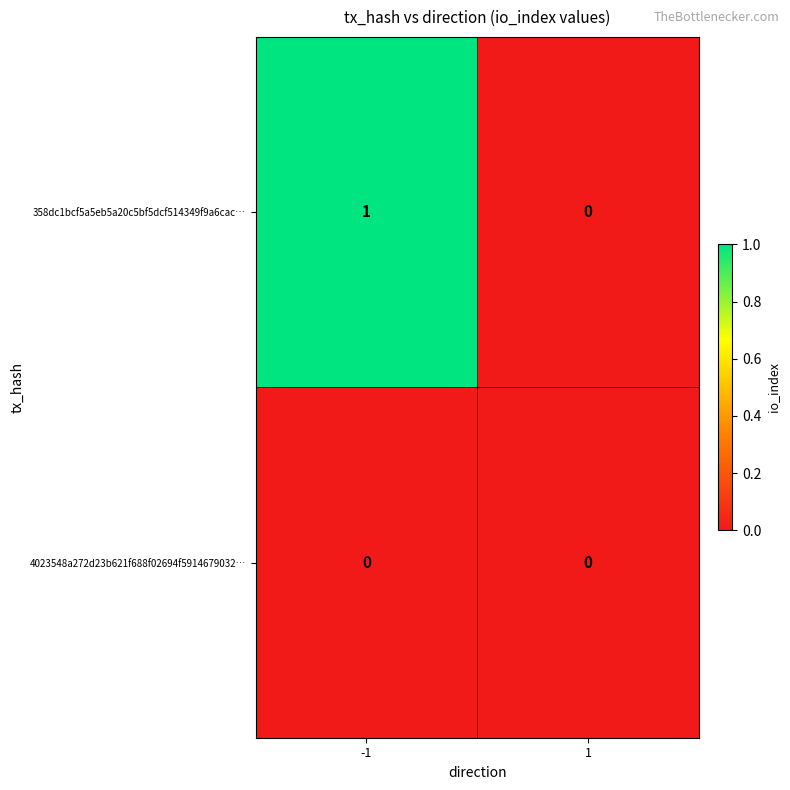

Rank the series by their maximum value, from lowest to highest.

4023548a272d23b621f688f02694f5914679032…, 358dc1bcf5a5eb5a20c5bf5dcf514349f9a6cac…